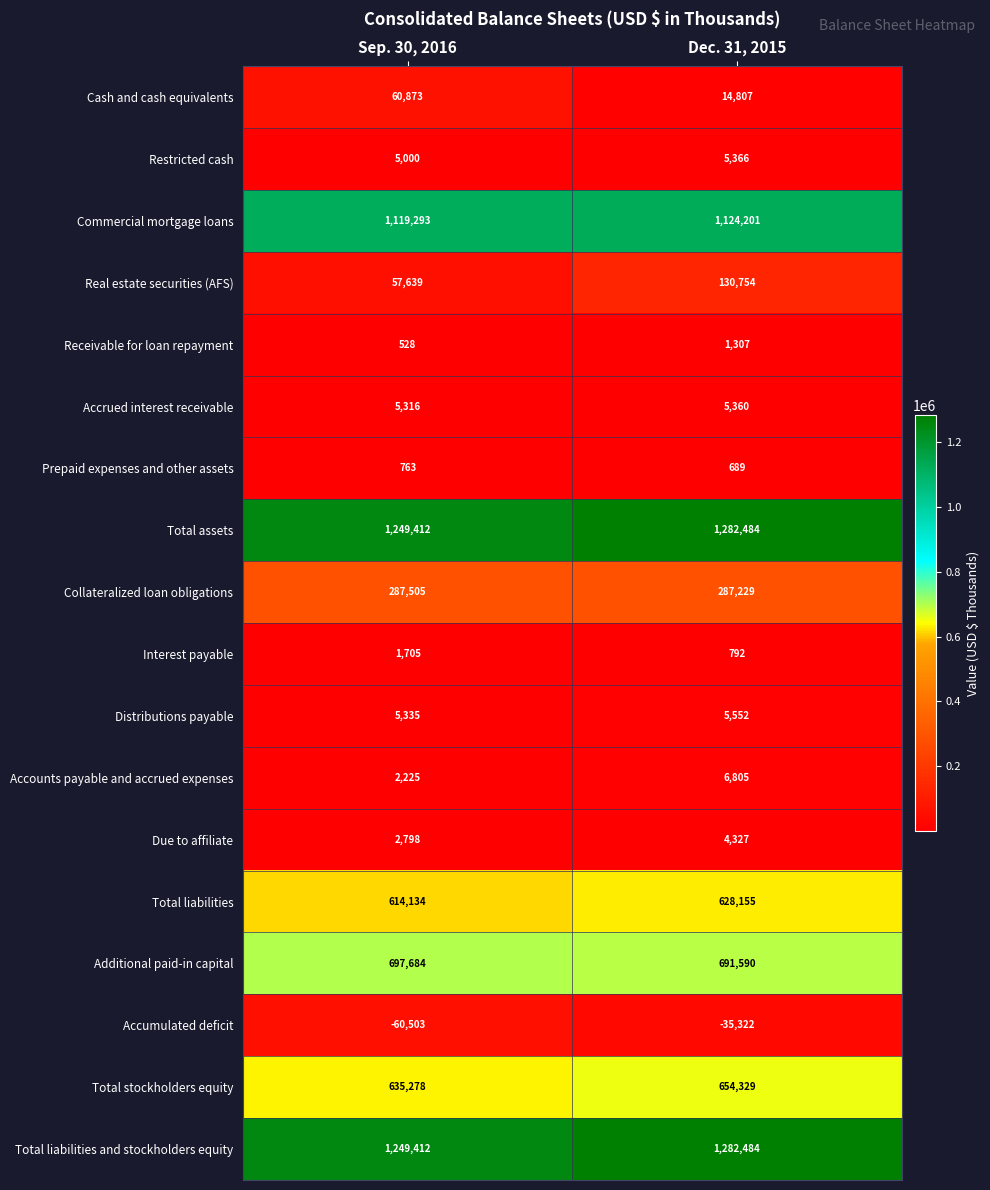

Which category has the lowest value across all series?

Sep. 30, 2016